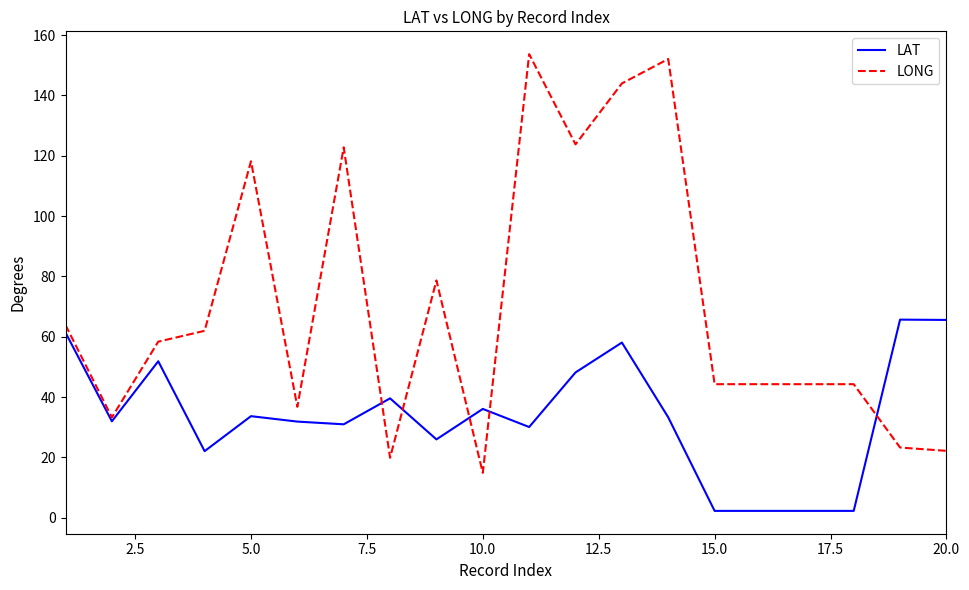

What is the maximum value for LONG?

153.7